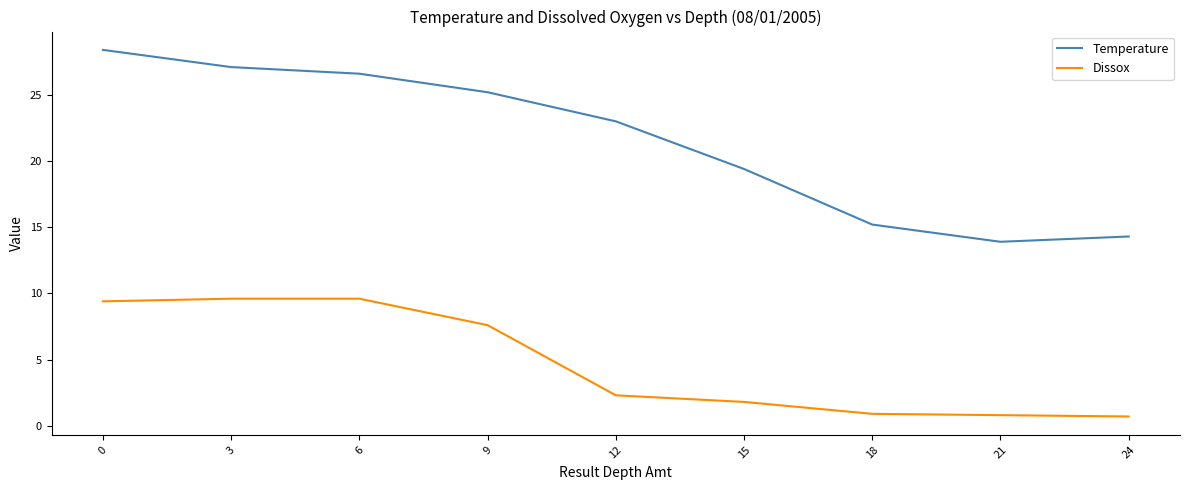

What value does the Dissox series have at 3?

9.6